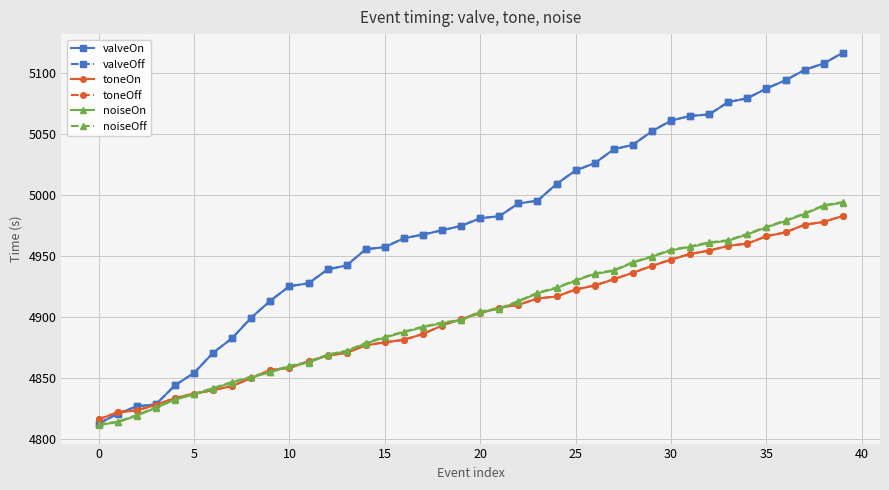

What is the value of the valveOn point at the 2nd from the left?

4820.6